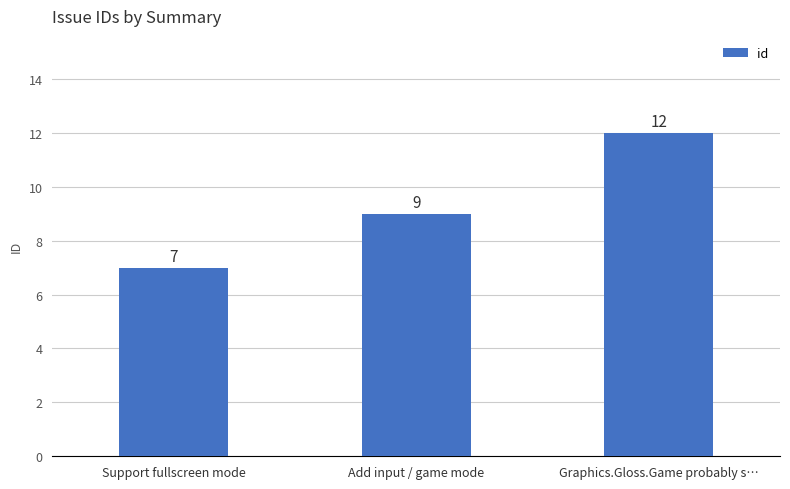

Count the number of categories in the chart.

3